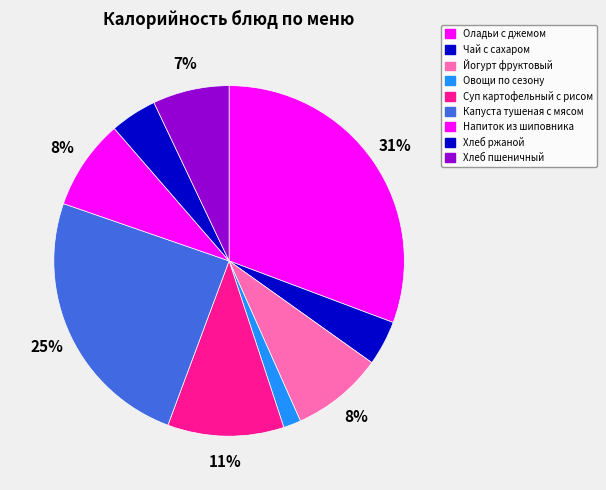

Which slice is the smallest?

Овощи по сезону